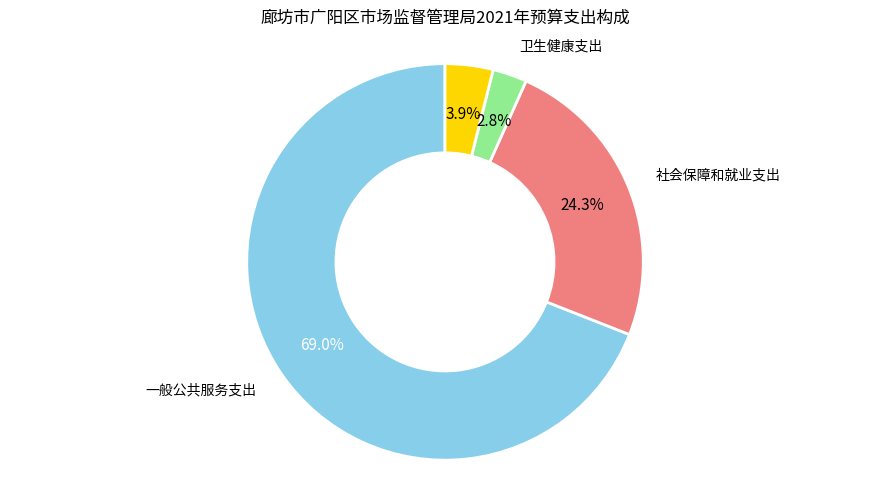

To the nearest percent, what is the combined percentage of 卫生健康支出 and 住房保障支出?

7%